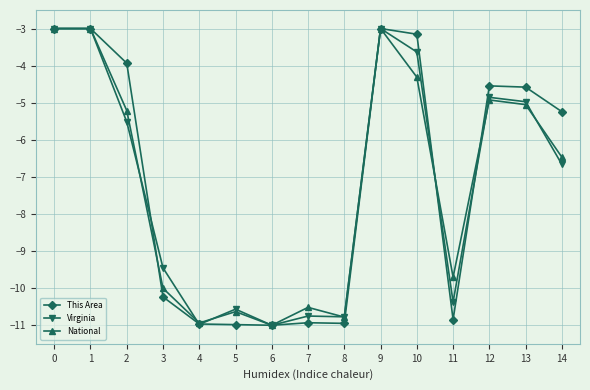

Where is the first local minimum for National?

4